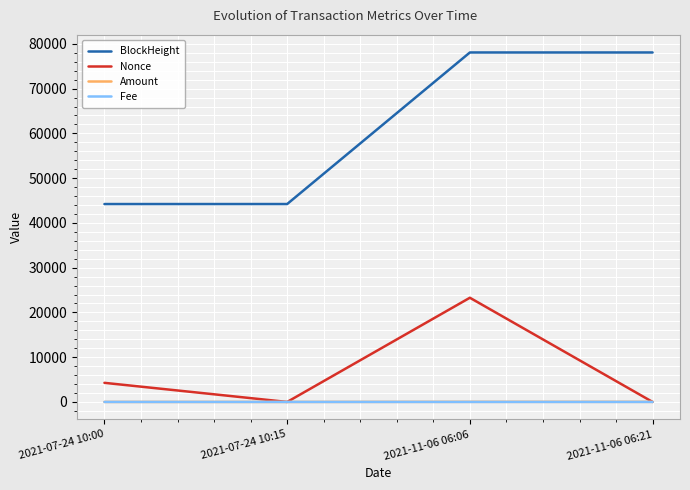

Which series changed the most between 2021-11-06 06:06 and 2021-11-06 06:21?

Nonce